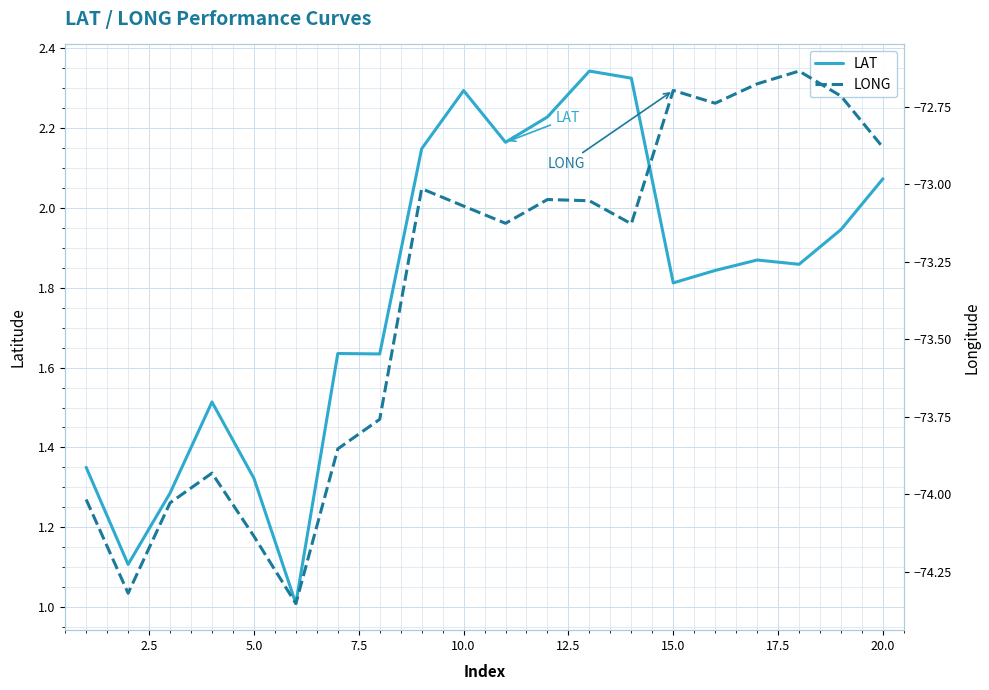

What is the maximum value for LAT?

2.3